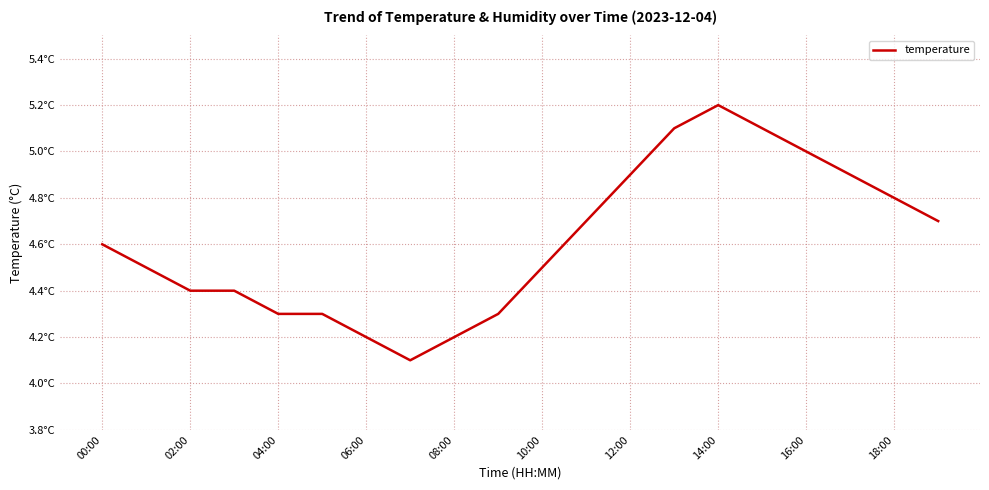

What is the label of the 20th point from the left?

19